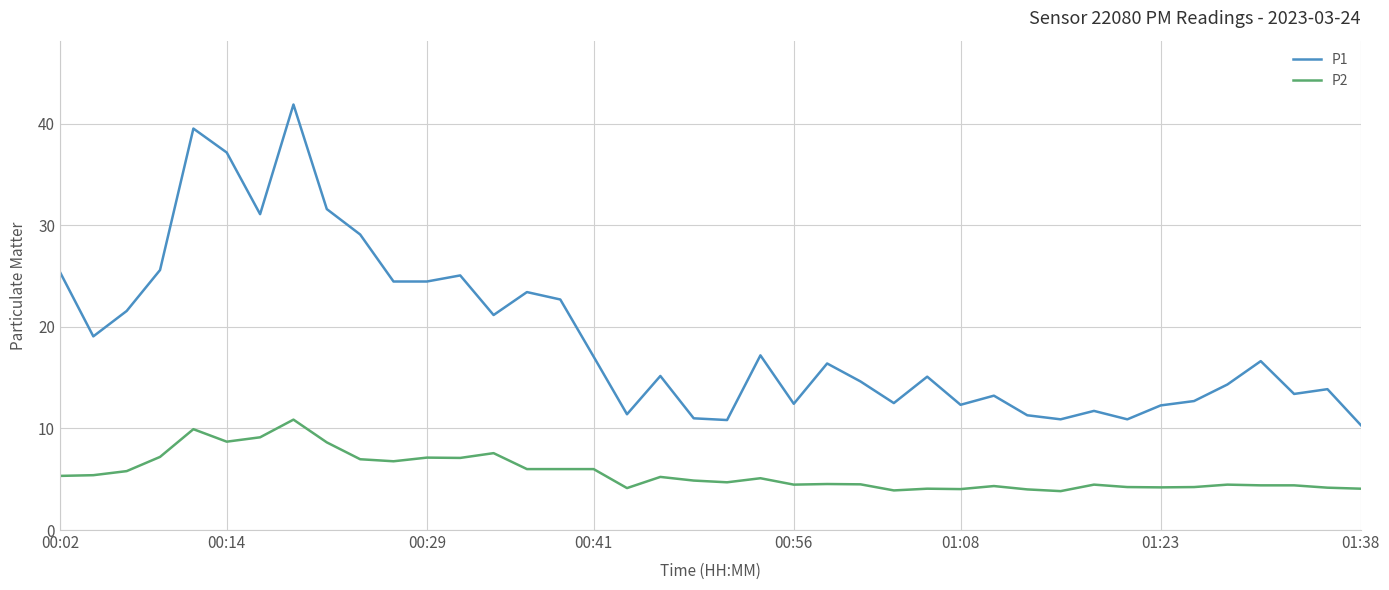

List the series in order of their peak value, lowest first.

P2, P1